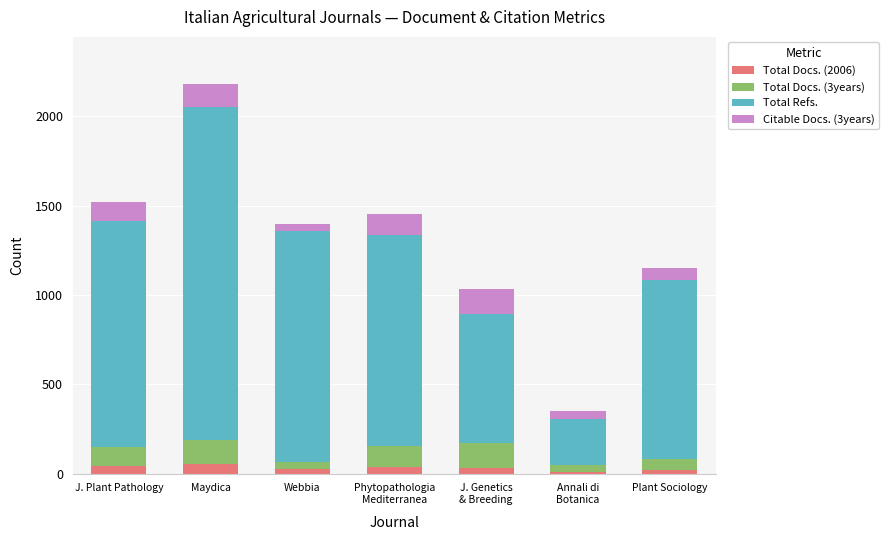

What is the maximum value for Total Docs. (2006)?

52